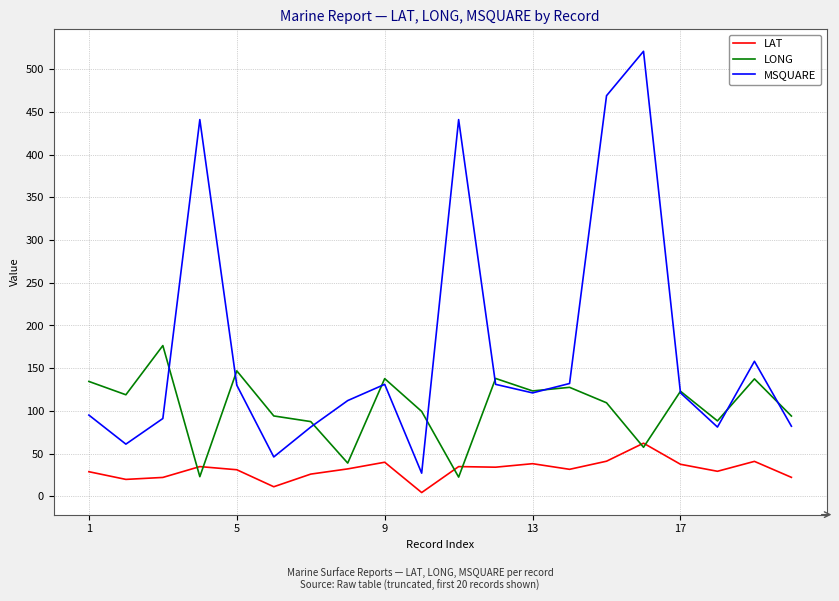

True or false: MSQUARE and LAT intersect in this chart.

False